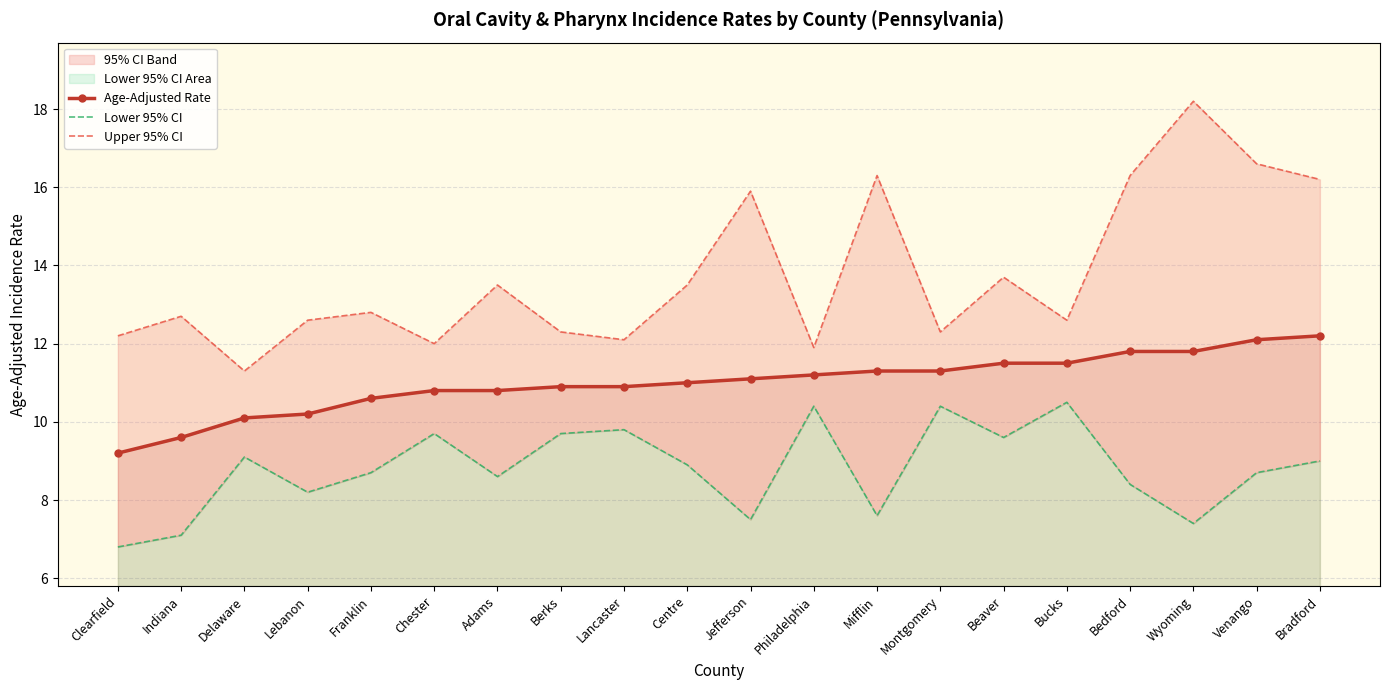

True or false: Upper 95% CI and Lower 95% CI cross at least once.

False